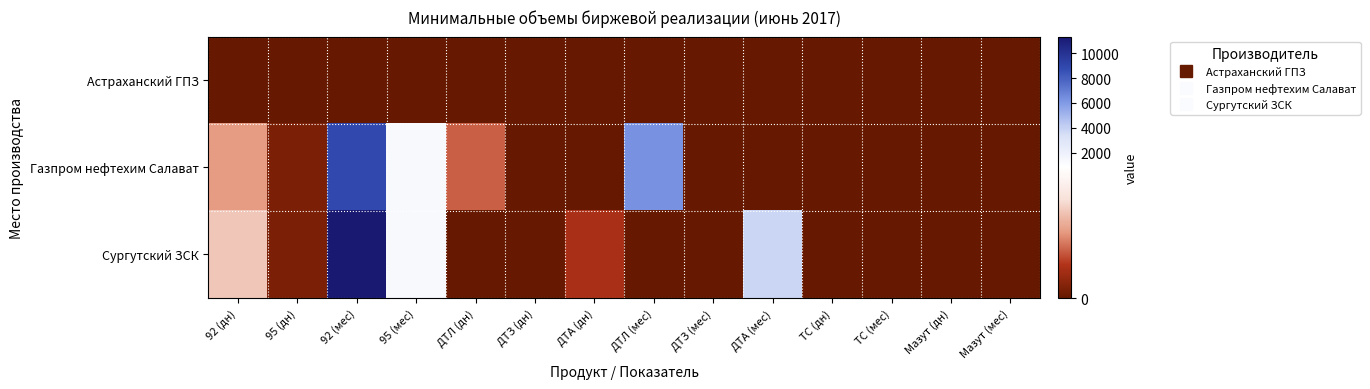

Rank the series at Мазут (мес) from lowest to highest value.

Астраханский ГПЗ, Газпром нефтехим Салават, Сургутский ЗСК